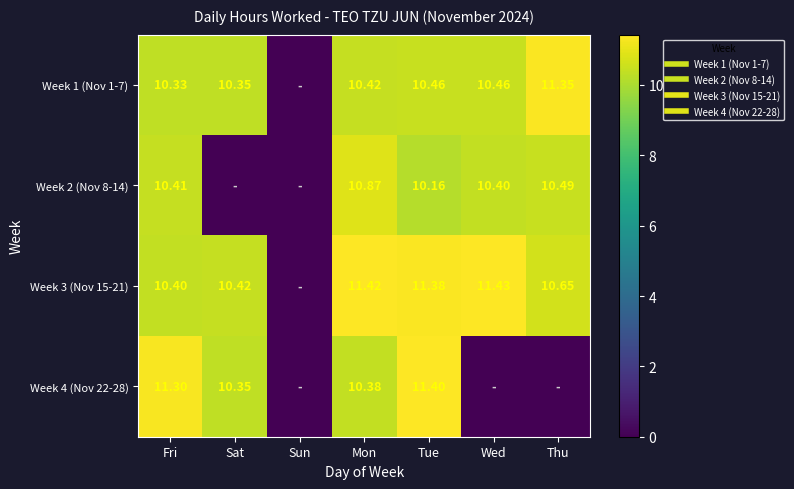

Is it true that Week 1 (Nov 1-7) equals 20.2 at Thu?

False